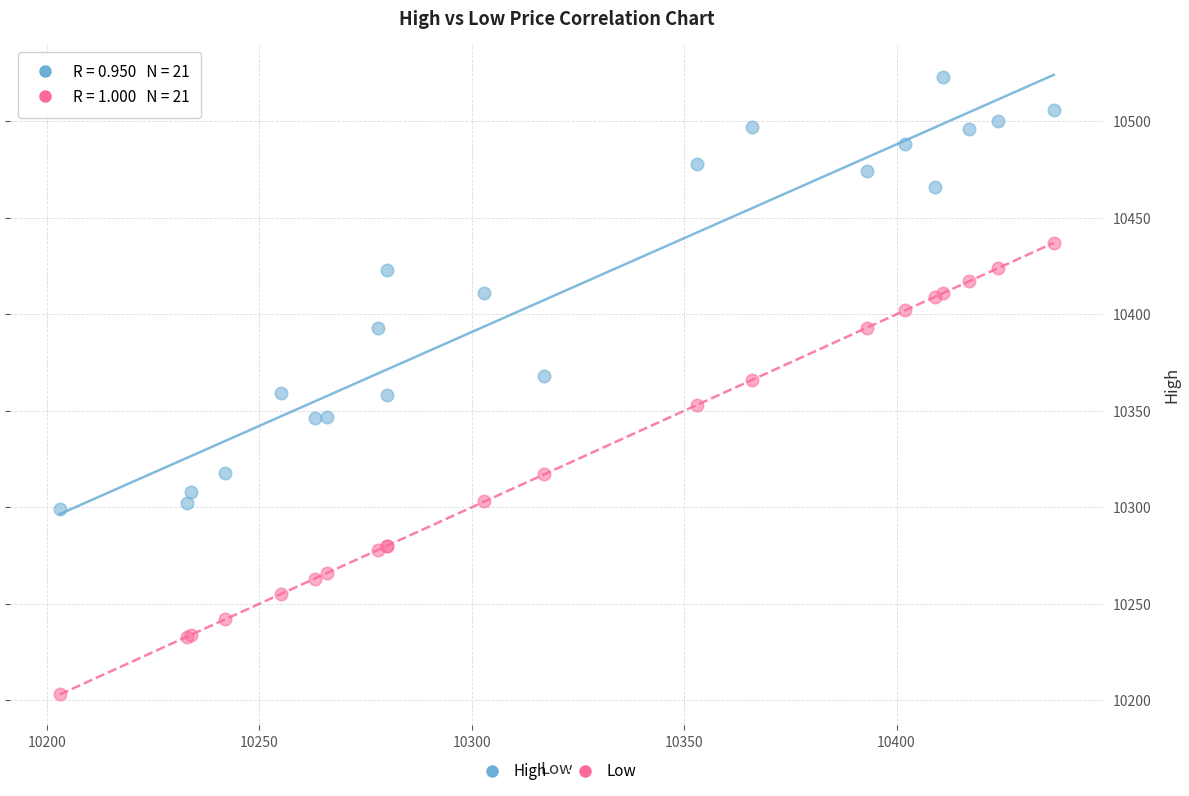

Which series has the largest Y range (max minus min)?

Low